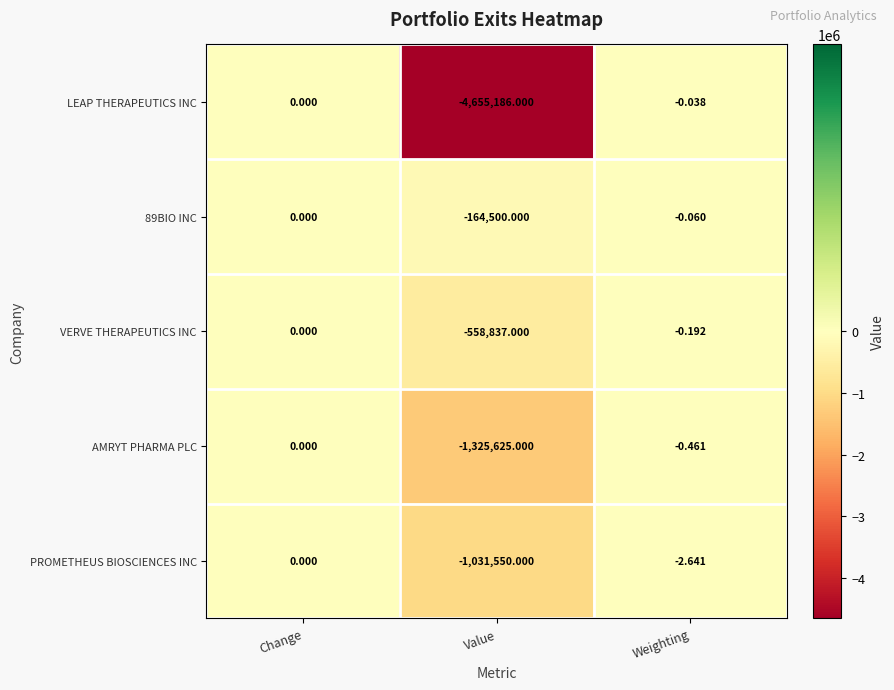

At which category is the sum across all series the highest?

Change